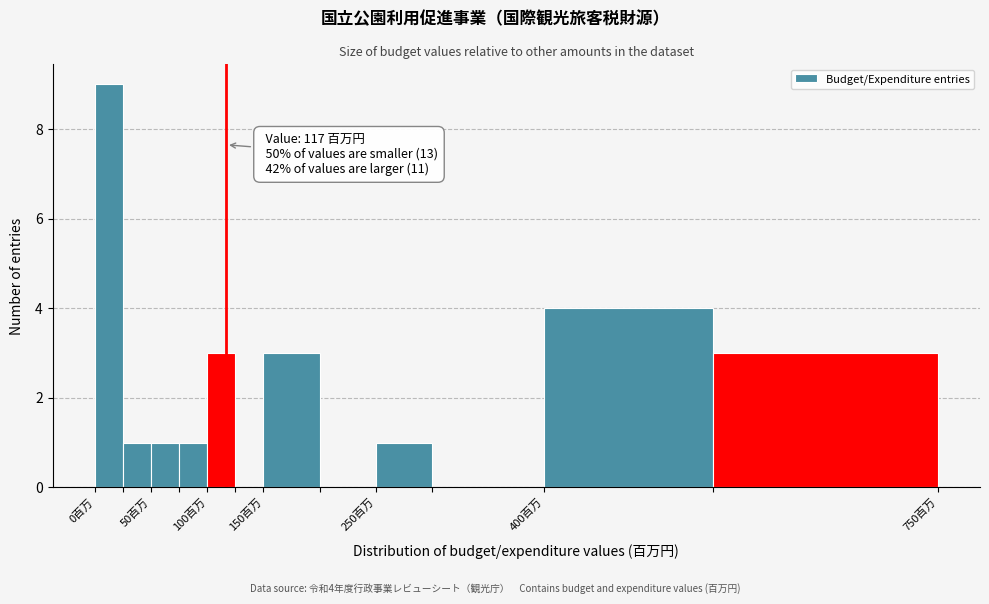

Which range on the x-axis has the tallest bar?

0 to 25